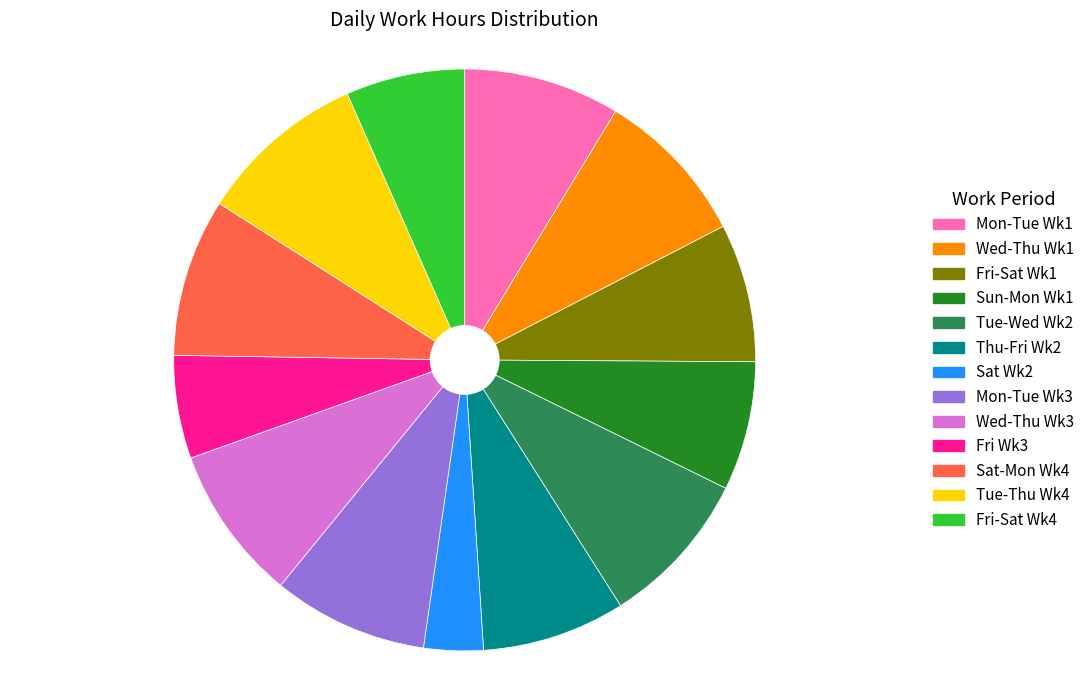

Does any single category account for the majority?

No